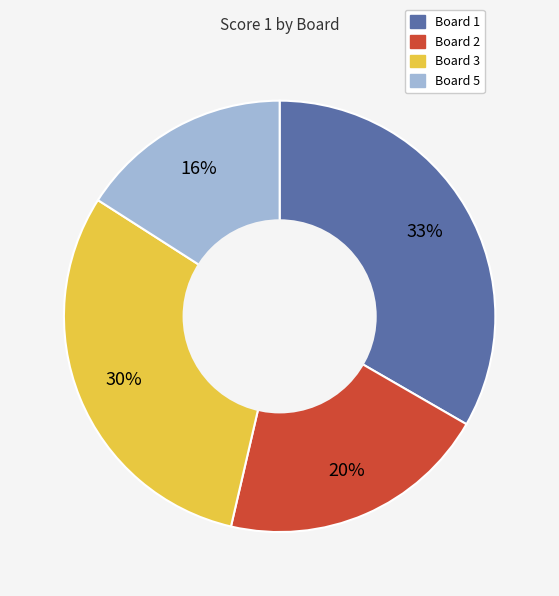

To the nearest percent, what percentage of the pie is Board 1?

33%